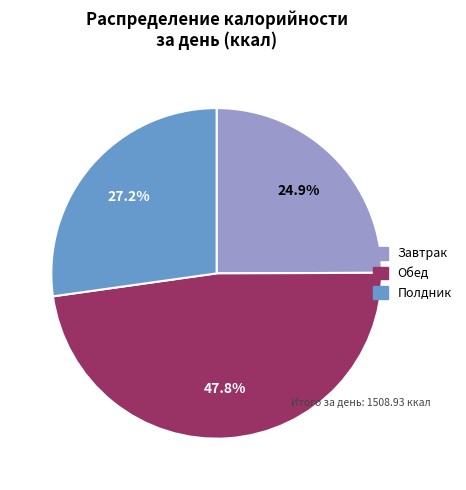

To the nearest percent, what portion does Завтрак represent?

25%